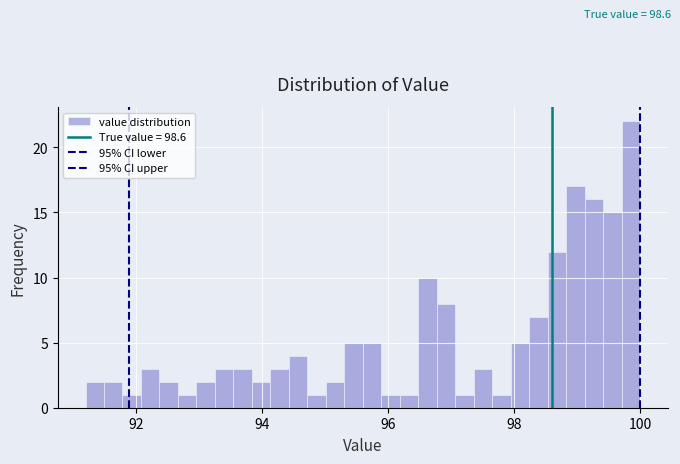

Around what value on the x-axis is the tallest bar? Give the approximate position of its centre, as read against the axis.

99.8